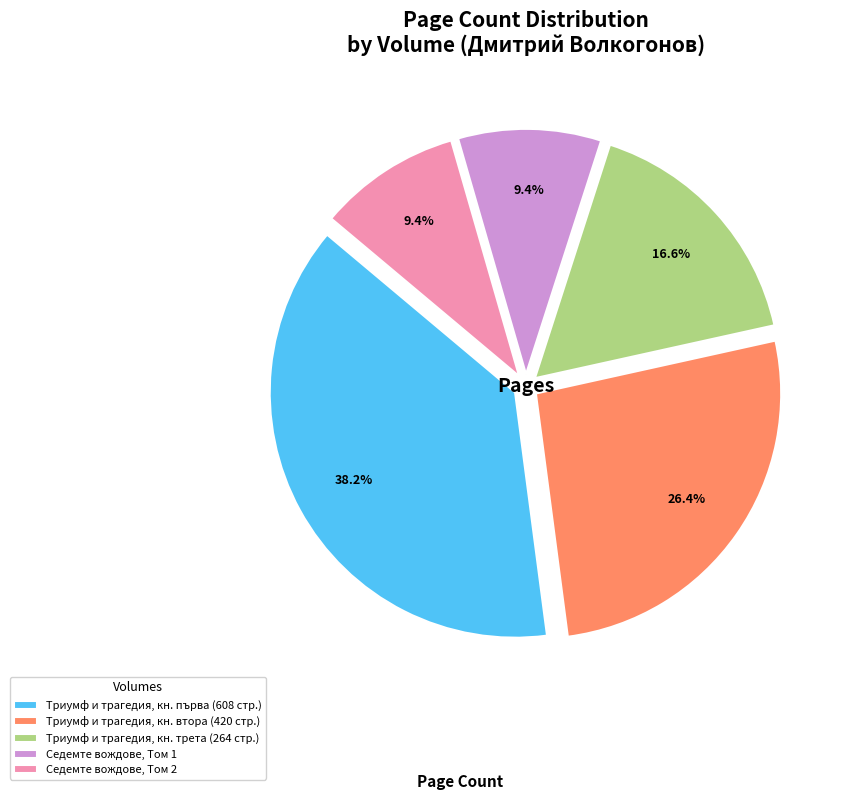

Which slice is the largest?

Триумф и трагедия, кн. първа (608 стр.)